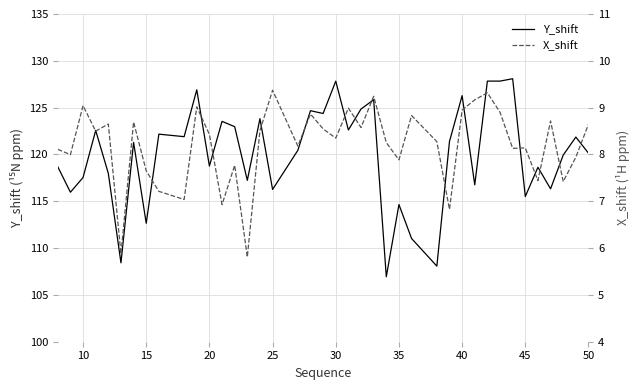

True or false: Y_shift has a value of 75.8 at 35.

False